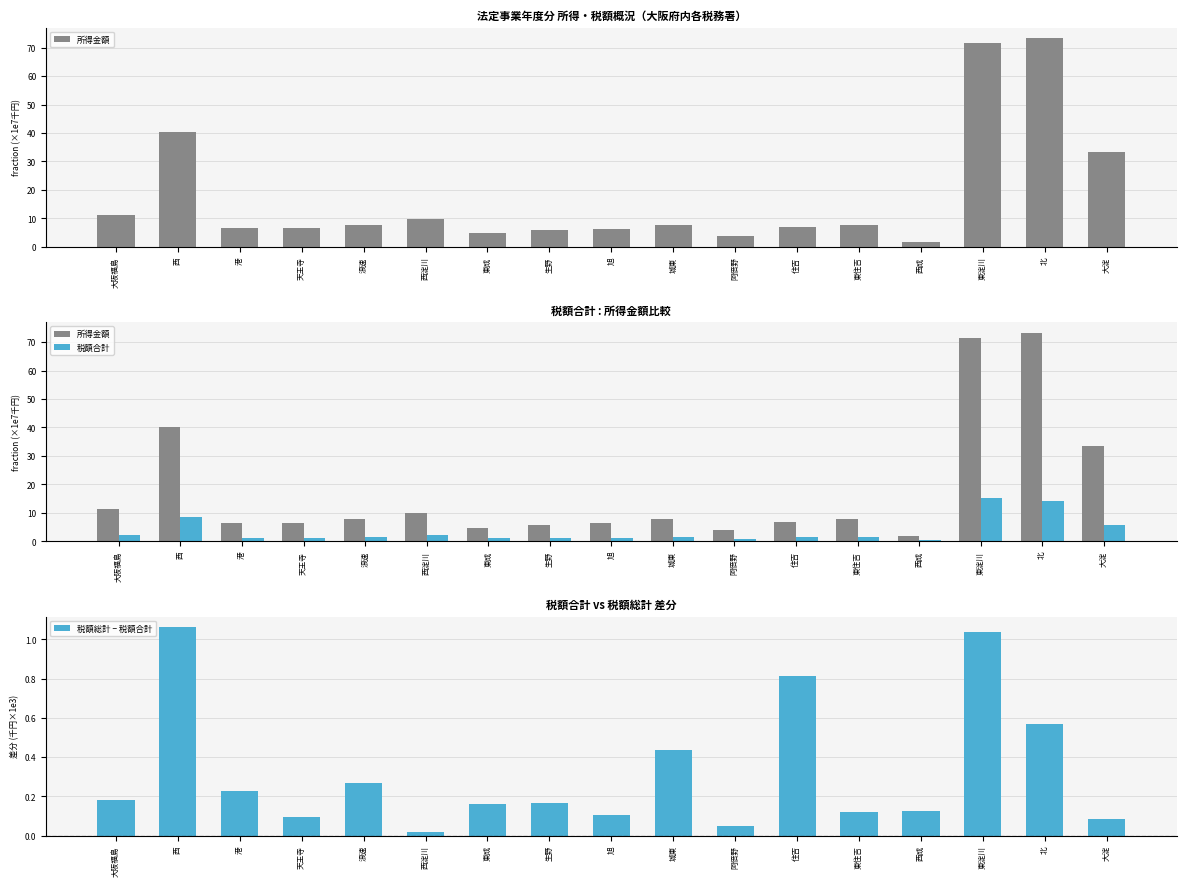

At 東淀川, list the series in order from smallest to largest.

税額総計 − 税額合計, 税額合計, 所得金額